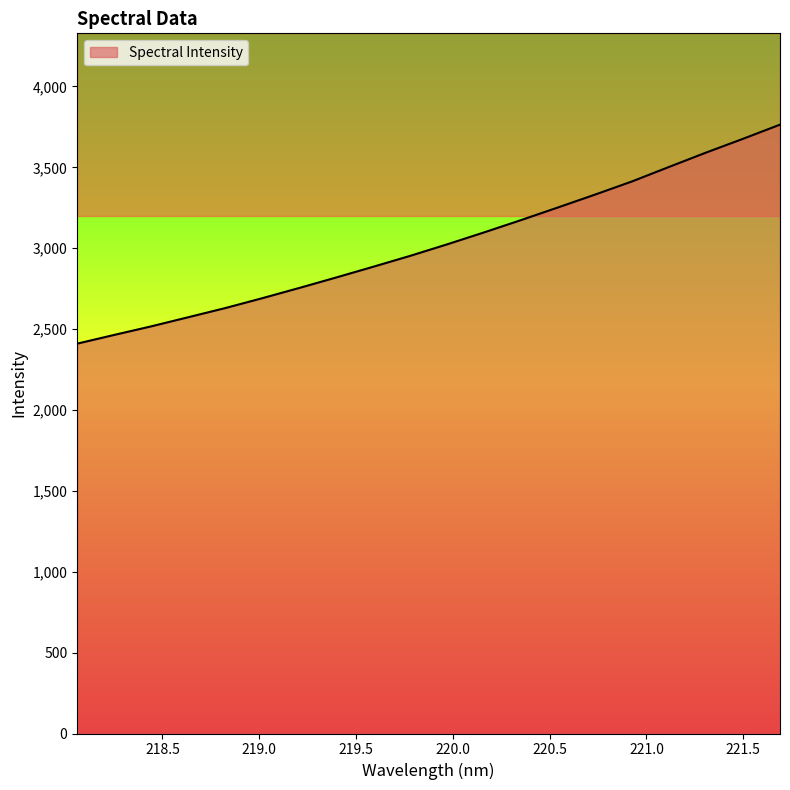

What is the change in value from 218.8244 to 219.0156?

+61.1